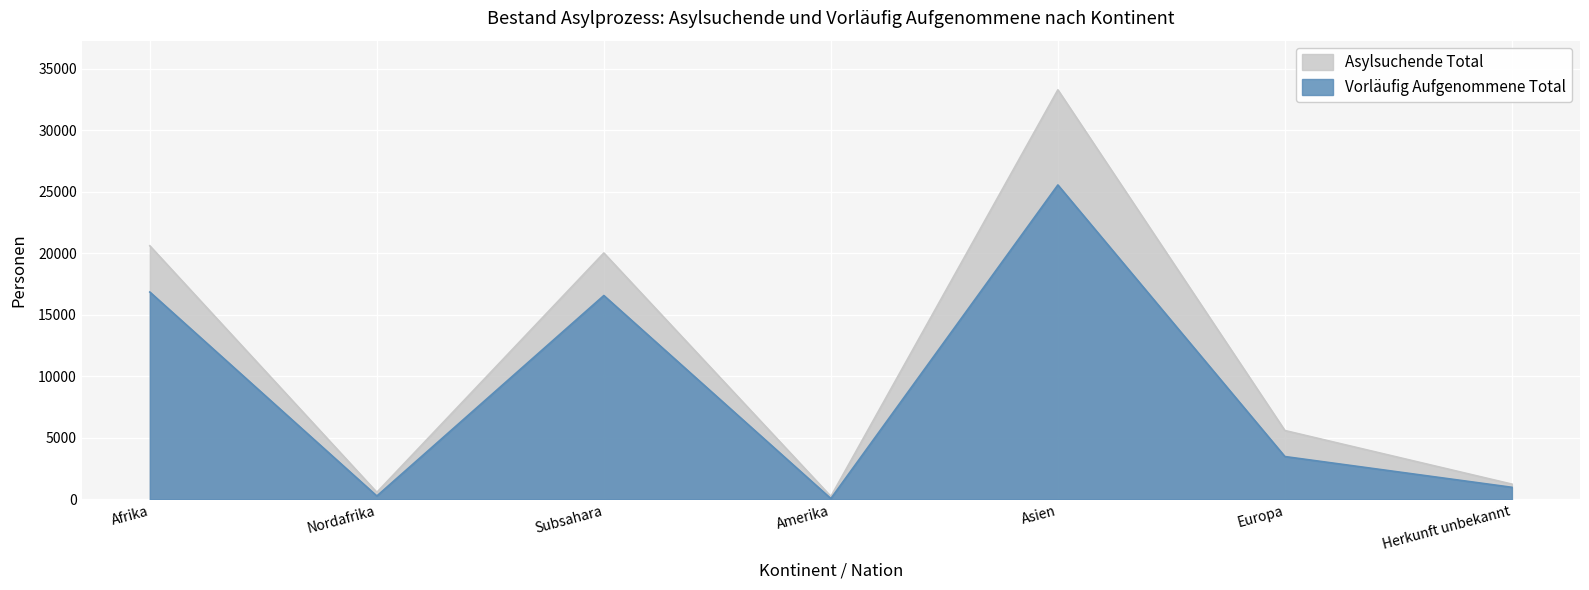

What is the difference between the maximum and minimum values?

25488